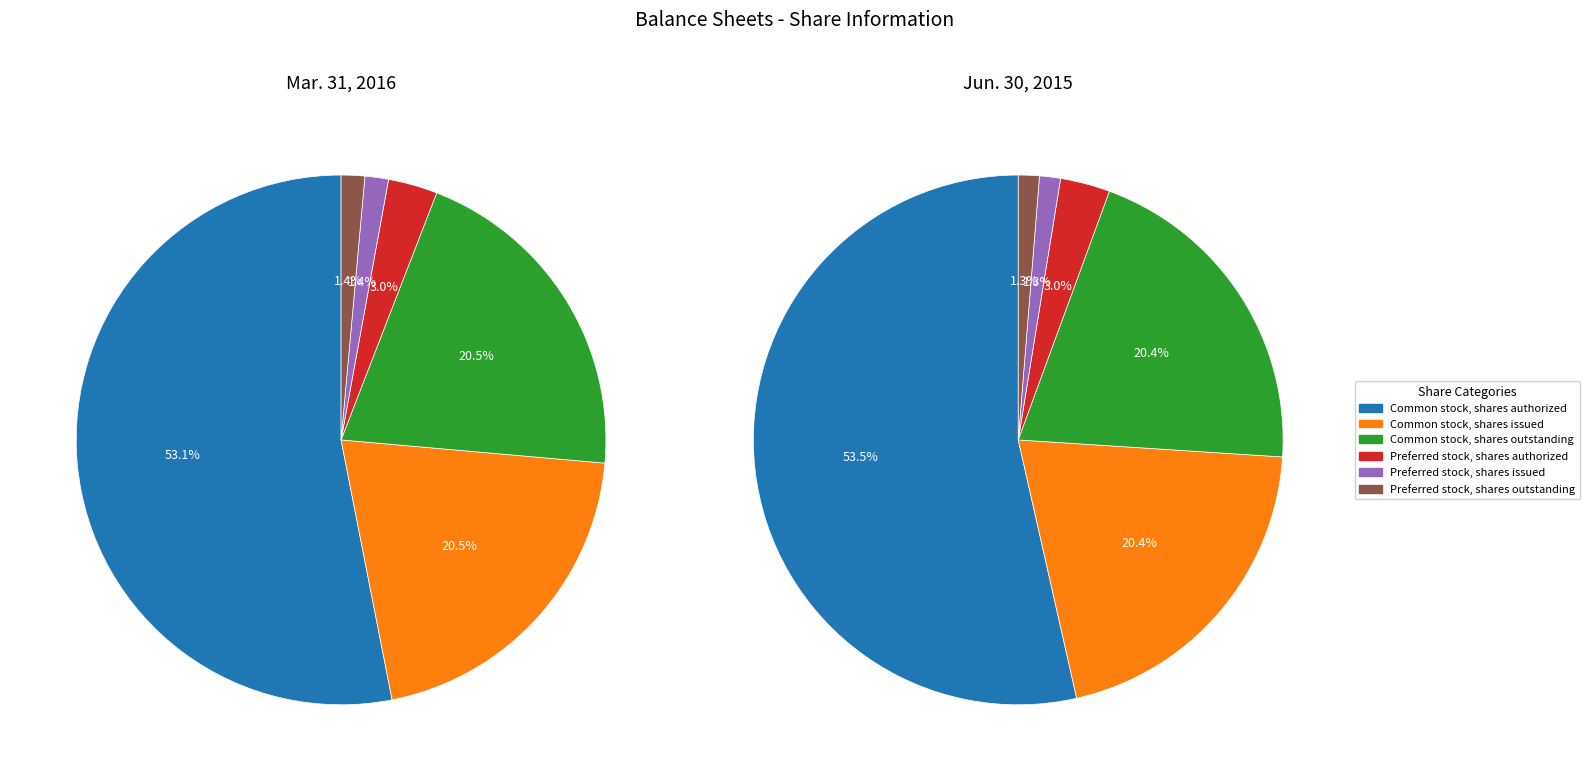

Which slice is the largest?

Common stock, shares authorized